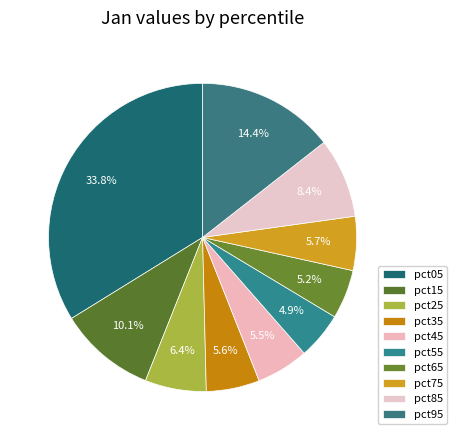

What is the largest slice in the pie chart?

pct05